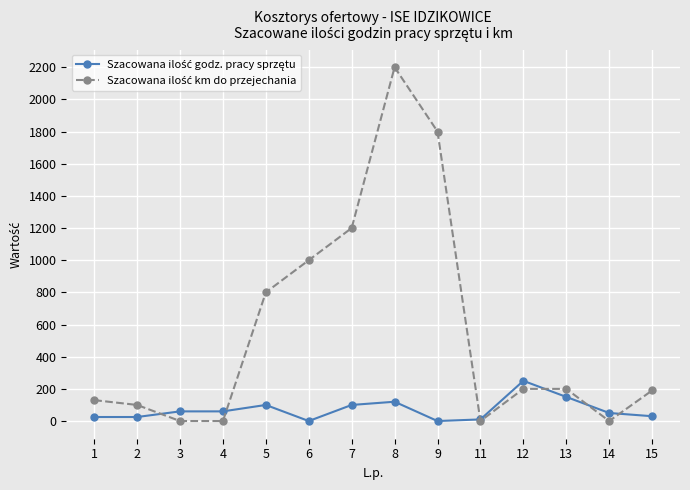

At which category is the sum across all series the highest?

8